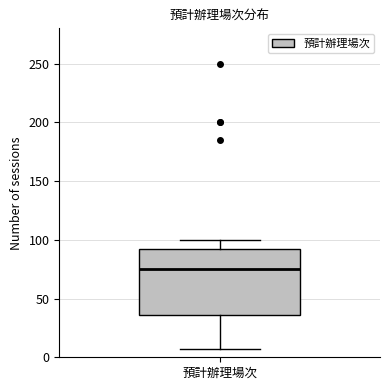

Read this box plot against the y-axis: the position of the median line, the range covered by the box, and the ends of both whiskers. The values are not printed on the chart, so give them approximately, as read against the axis.

median 75, box 35 to 95, whiskers 5 to 100